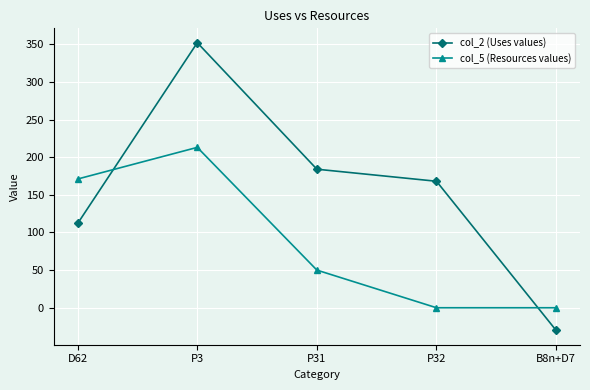

At which label does col_2 (Uses values) first exceed 168?

P3